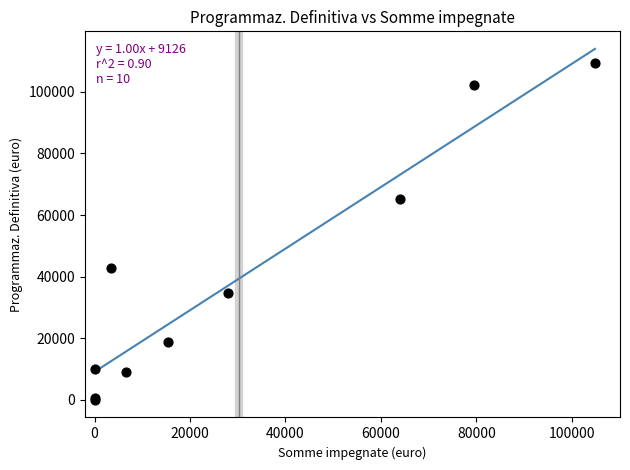

What Y value in the scatter plot is closest to 54710?

65102.7